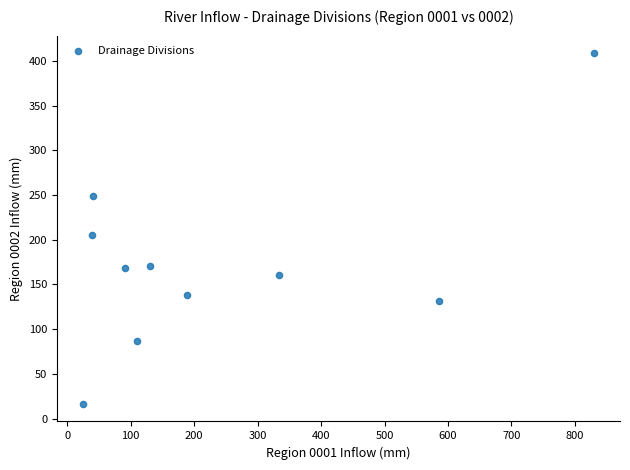

What Y value in the scatter plot is closest to 212?

205.5